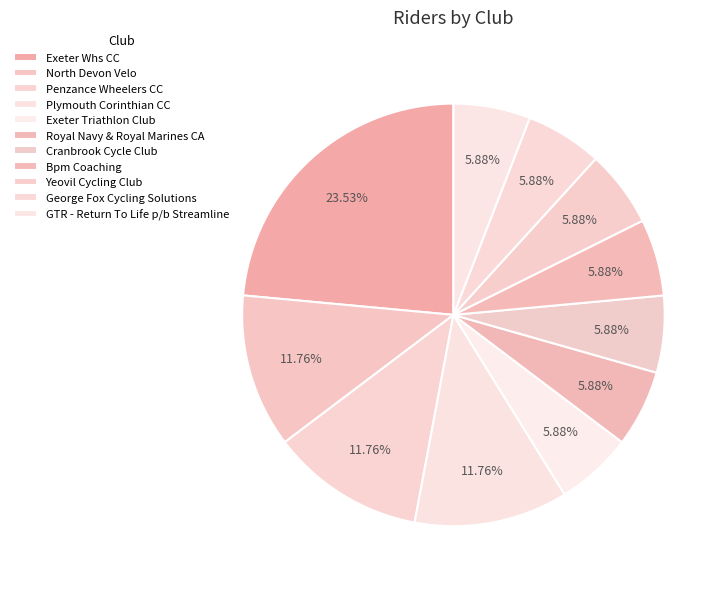

Combined, what portion of the pie is Royal Navy & Royal Marines CA and Plymouth Corinthian CC?

17.6%